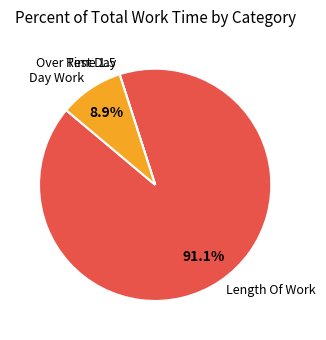

What percentage do Length Of Work and Day Work together represent?

100.0%